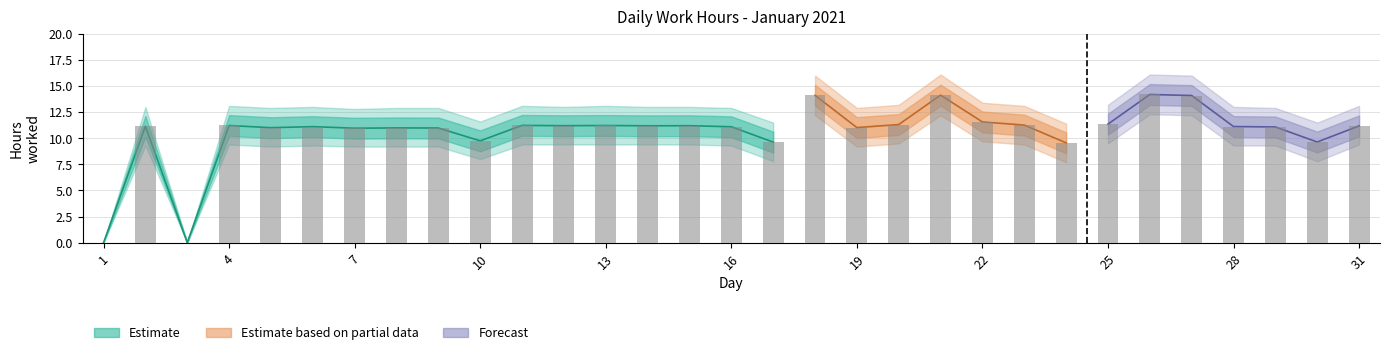

At which category does the chart reach its minimum across all series?

1